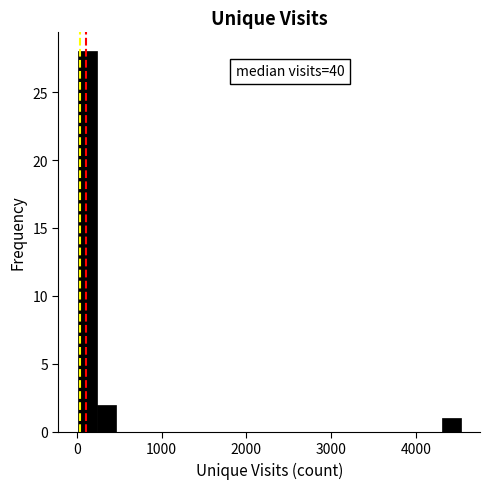

Read against the x-axis, roughly where is the centre of the tallest bar?

100